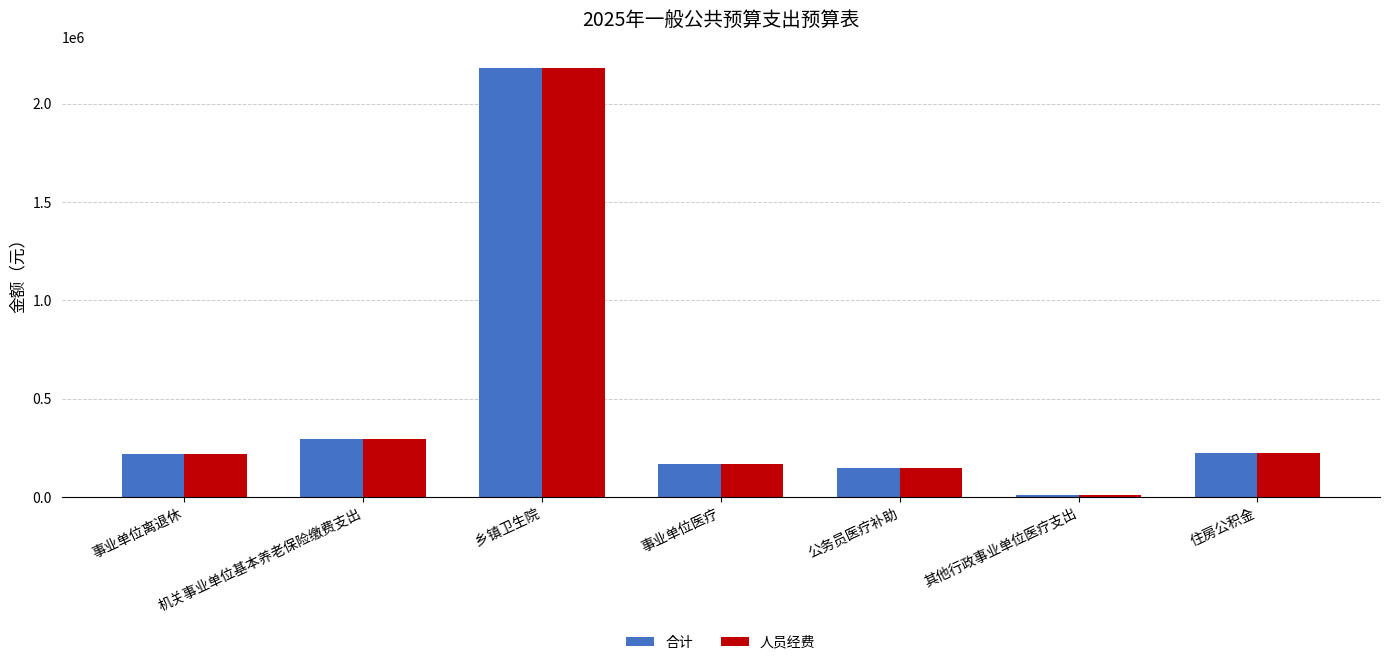

What is the difference between the maximum and minimum values in the 合计 series?

2171748.0